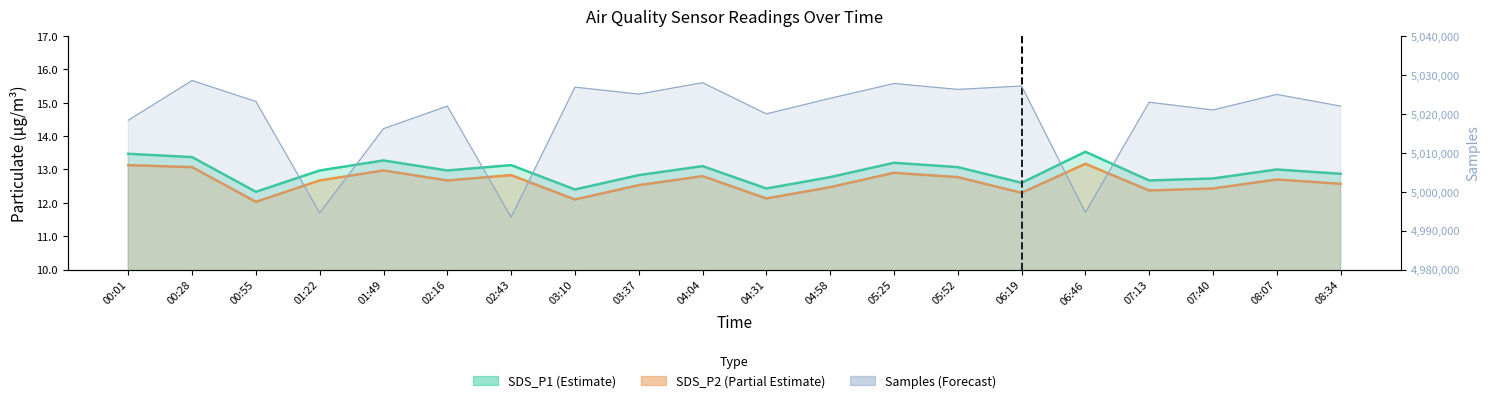

What is the minimum value for SDS_P1?

12.3